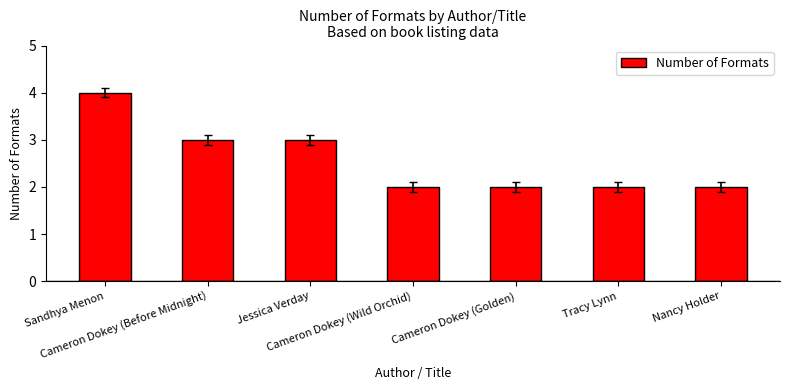

How many values are between 2 and 3?

6